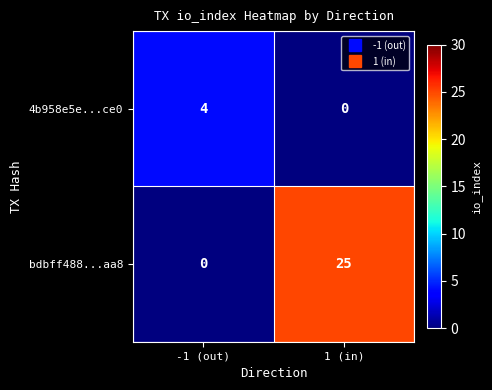

Reading left to right, transcribe all the data shown in this chart.

4b958e5e...ce0: -1 (out)=4	1 (in)=0
bdbff488...aa8: -1 (out)=0	1 (in)=25